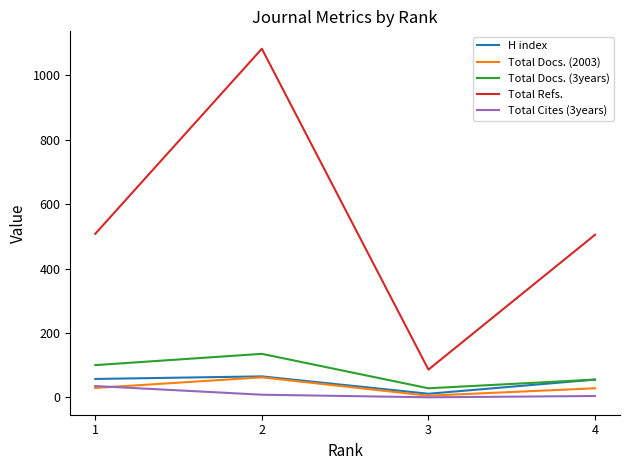

How many categories are shown in the chart?

4